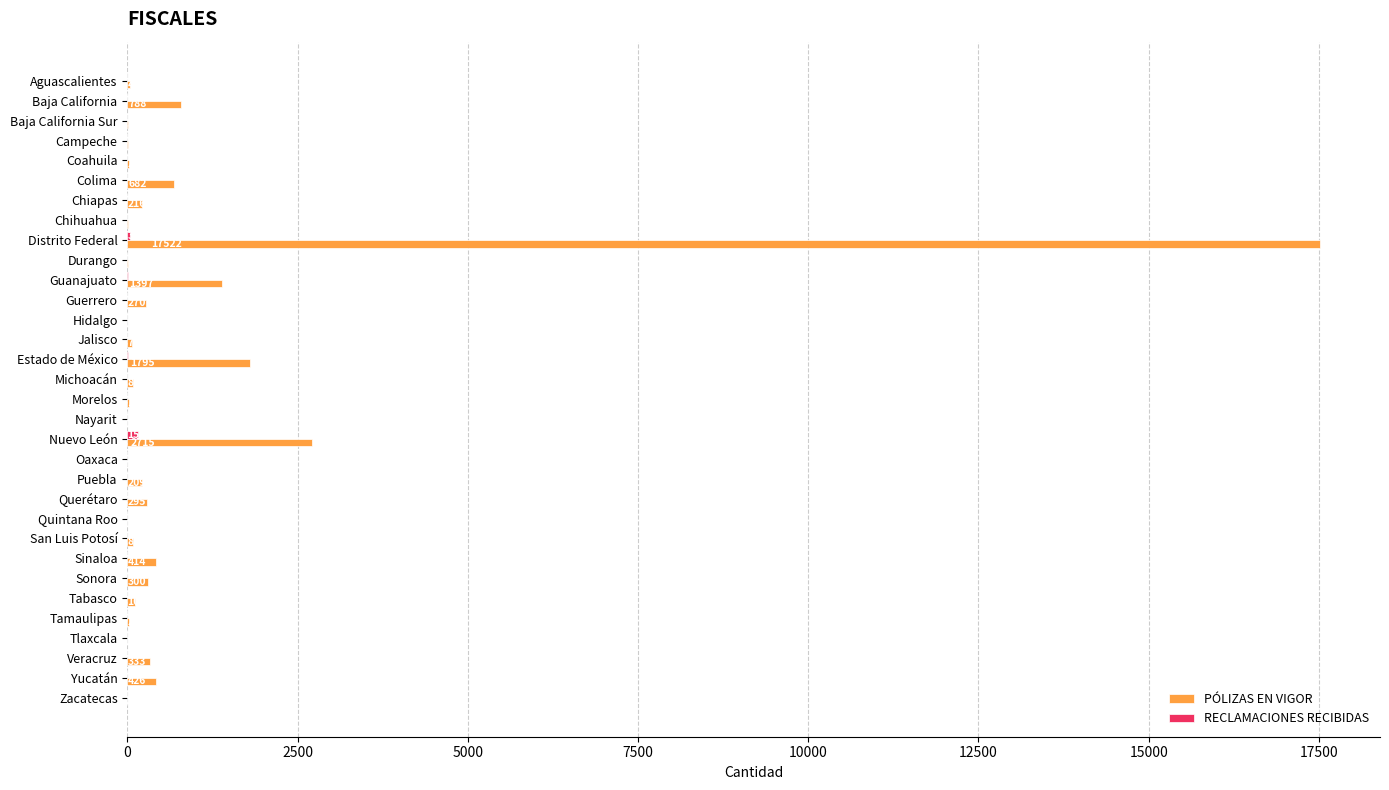

How many data points does each series have?

32